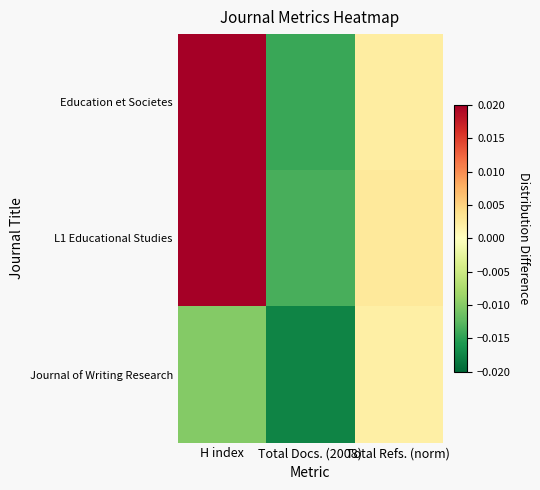

Between Total Refs. (norm) and H index, which is larger?

H index